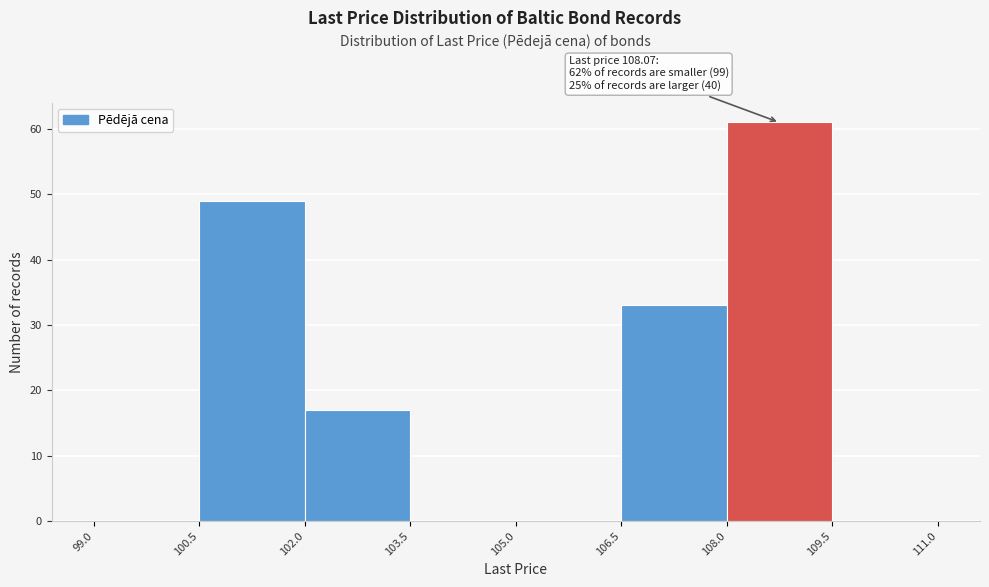

Over which range of the x-axis is the bar tallest?

108.0 to 109.5